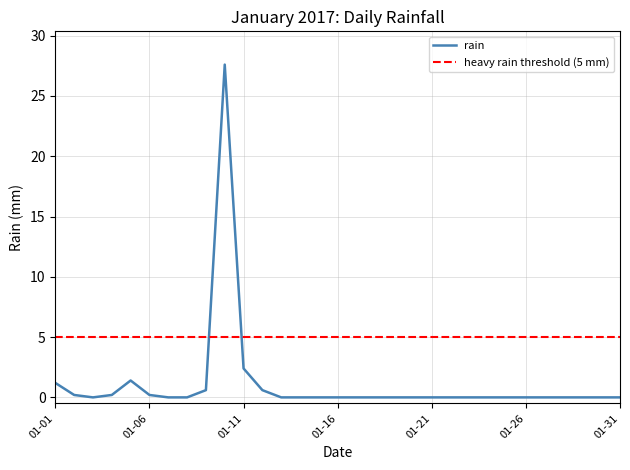

At which label is rain closest to 13?

01-11